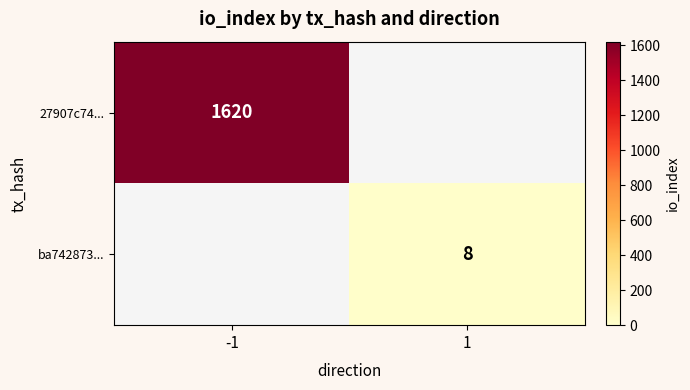

Which label corresponds to the smallest value in the chart?

1